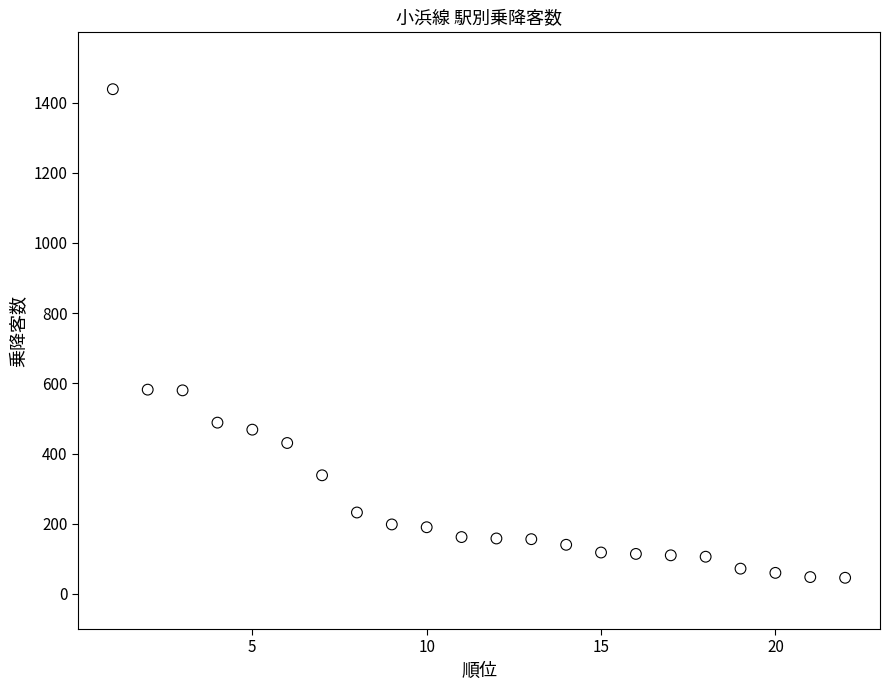

What is the range of Y values (max minus min)?

1392